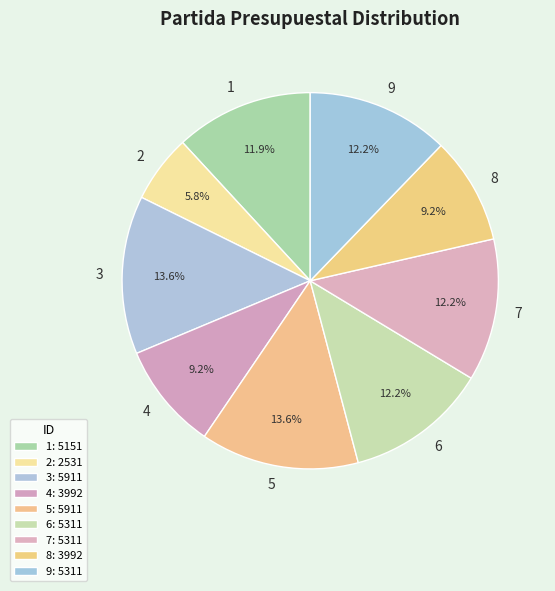

Is there a majority slice in this chart?

No